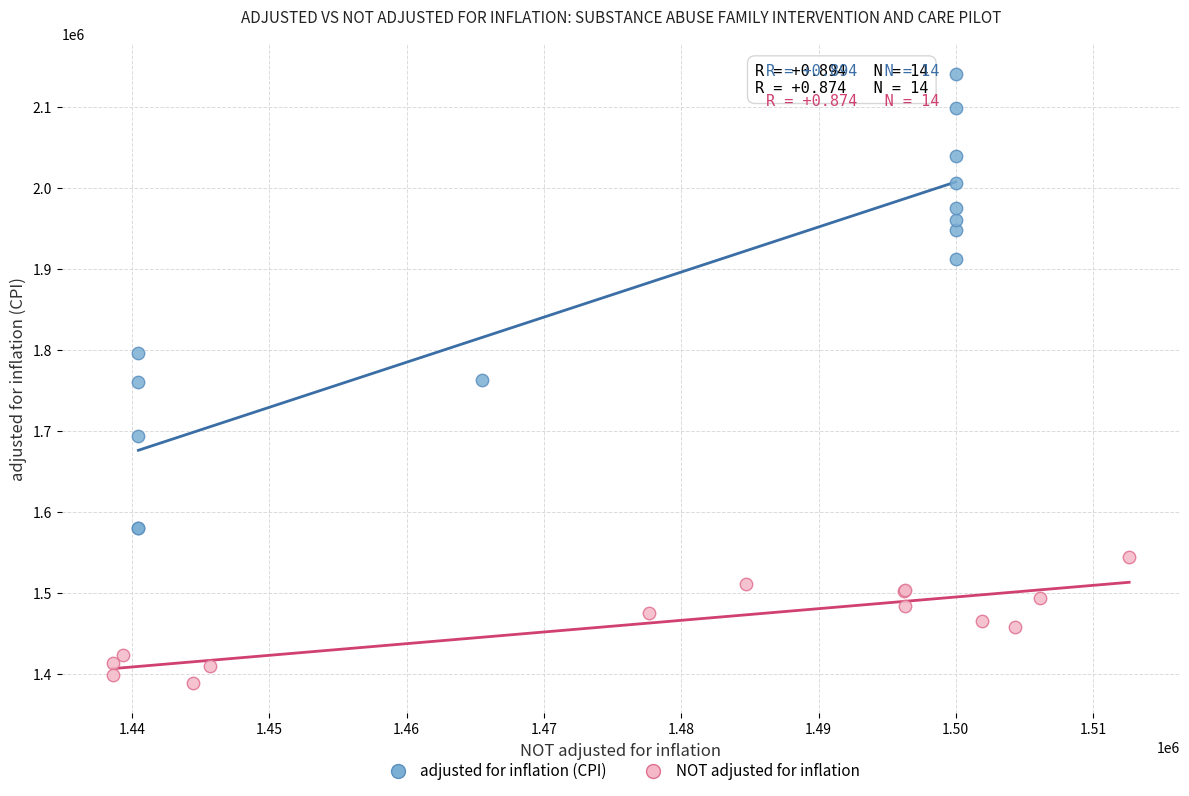

Which series has the largest Y range (max minus min)?

adjusted for inflation (CPI)